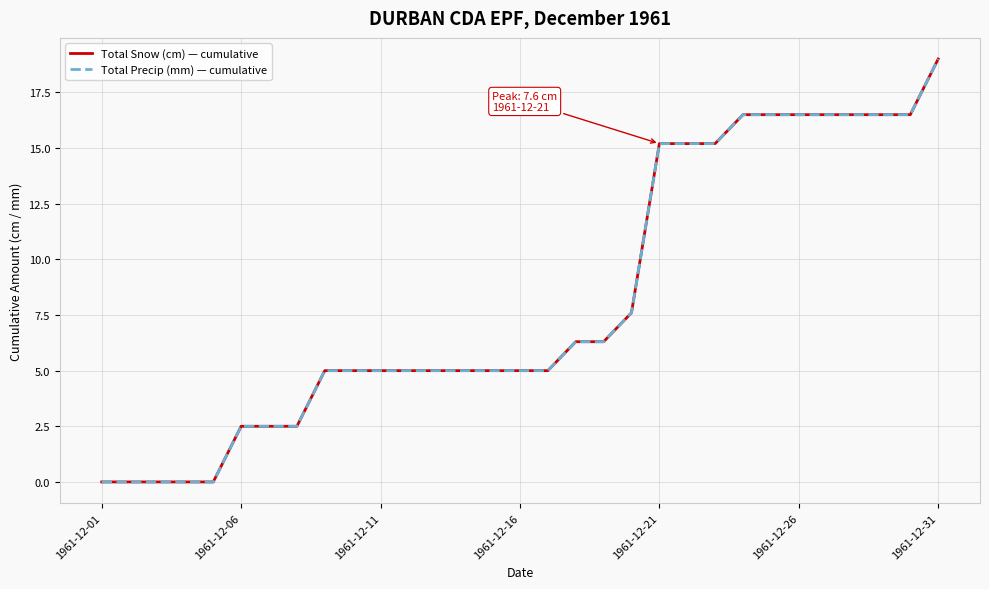

Which series has the largest range (max minus min)?

Total Snow (cm) — cumulative